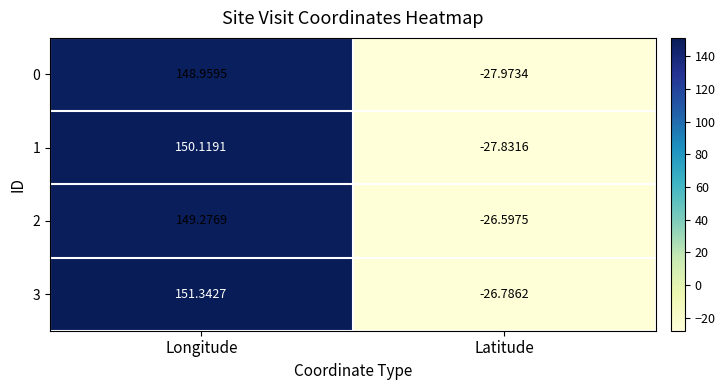

Count the number of data series in this chart.

4